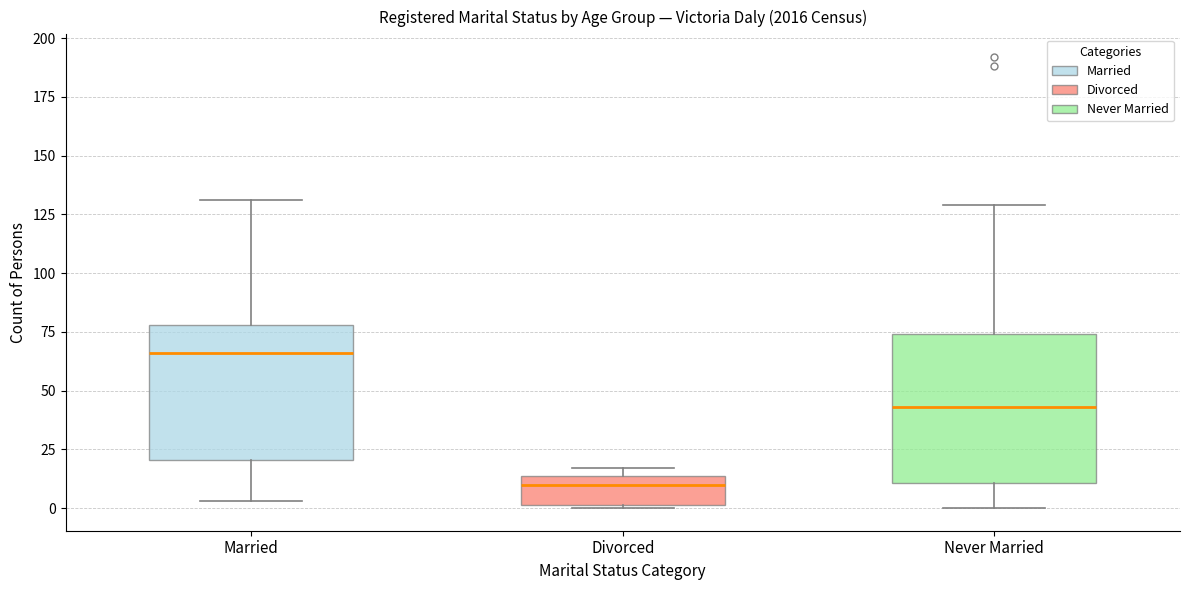

Reading left to right, transcribe this box plot: for each box, give where its median line is, the range the box spans, and where its two whiskers end, as read against the y-axis. The values are not printed on the chart, so give them approximately, as read against the axis.

Married: median 65, box 20 to 80, whiskers 5 to 130
Divorced: median 10, box 0 to 15, whiskers 0 to 15 (just above the box's upper edge)
Never Married: median 45, box 10 to 75, whiskers 0 to 130